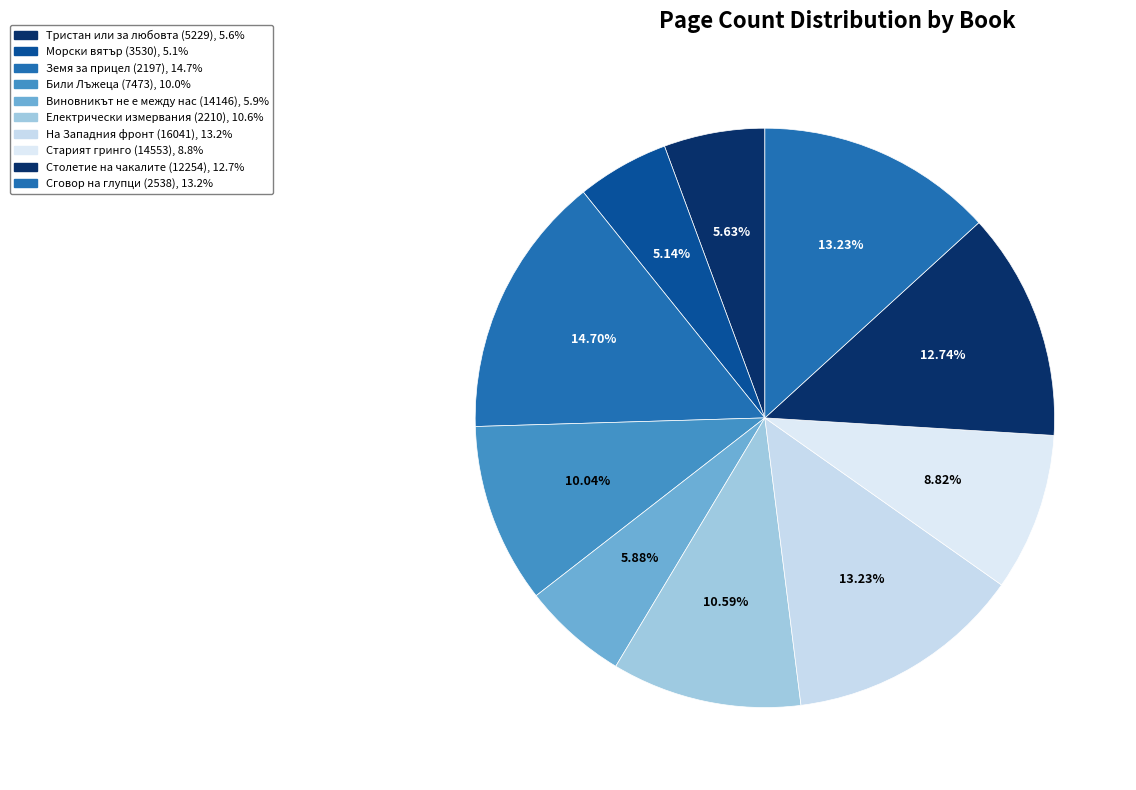

How many segments does this pie chart have?

10